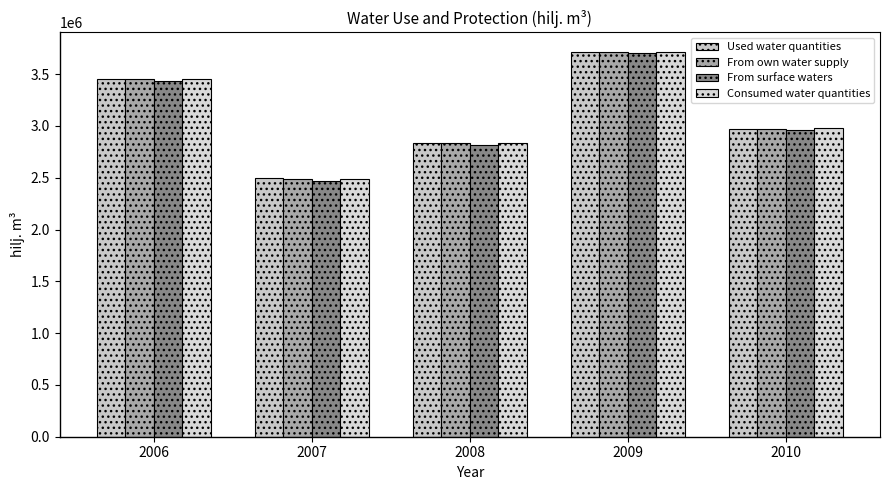

Reading right to left, extract all data points from this chart.

Used water quantities: 2010=2971438	2009=3718408	2008=2832751	2007=2493135	2006=3452663
From own water supply: 2010=2970344	2009=3717217	2008=2831455	2007=2491742	2006=3451199
From surface waters: 2010=2959251	2009=3704453	2008=2813086	2007=2472349	2006=3434890
Consumed water quantities: 2010=2982364	2009=3718297	2008=2832688	2007=2493076	2006=3452603